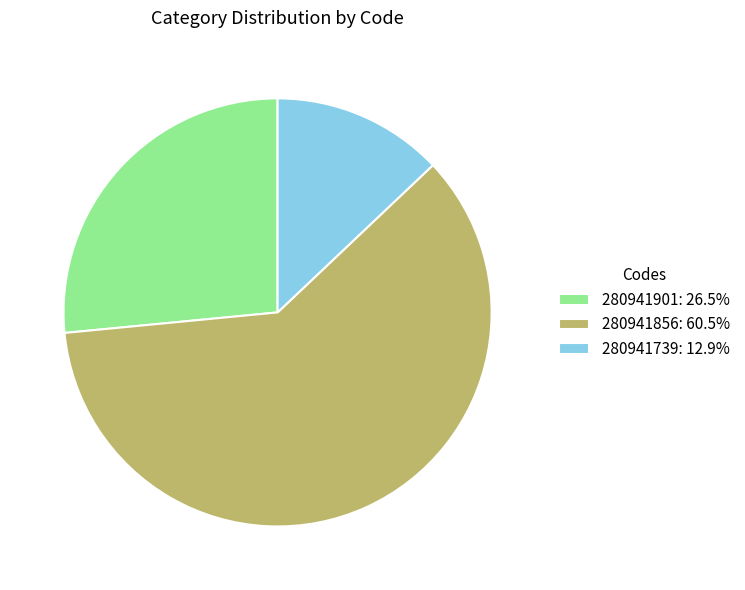

Between 280941856 and 280941739, which is larger?

280941856